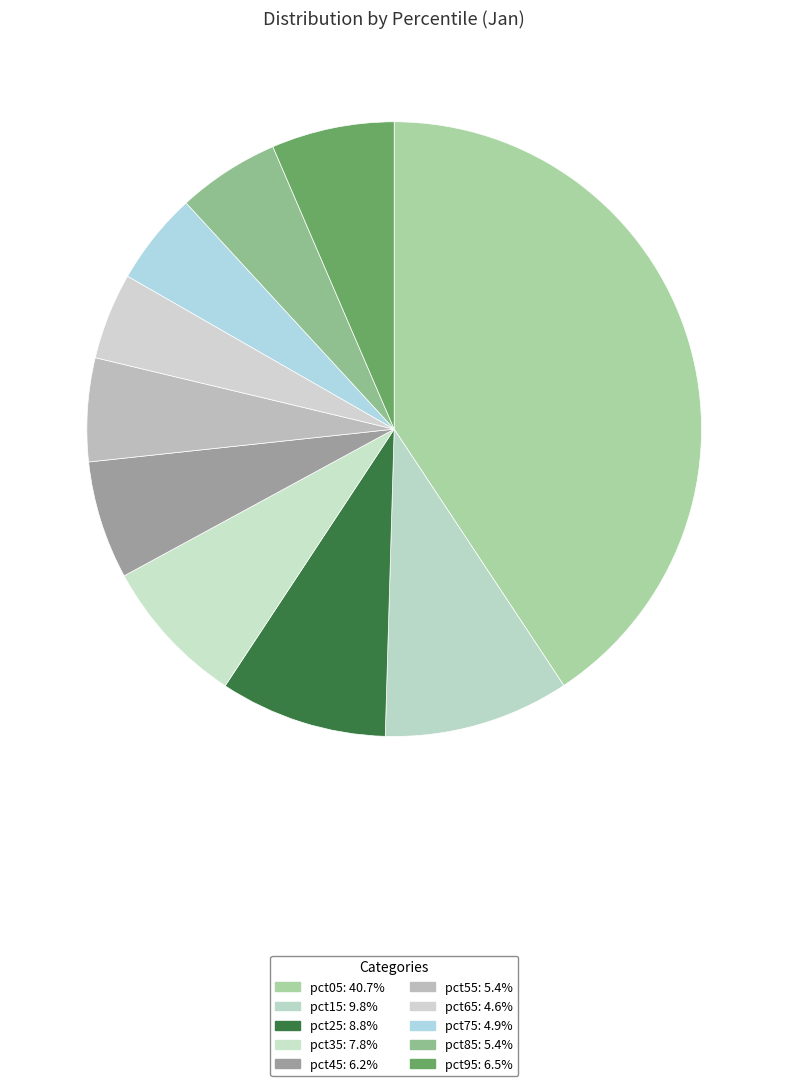

What percentage is the pct85 slice, to the nearest percent?

5%